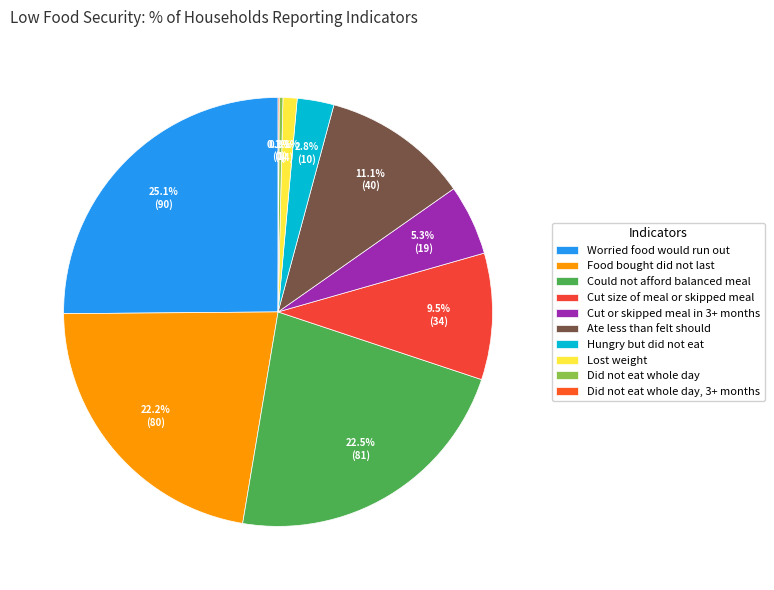

How many segments does this pie chart have?

10